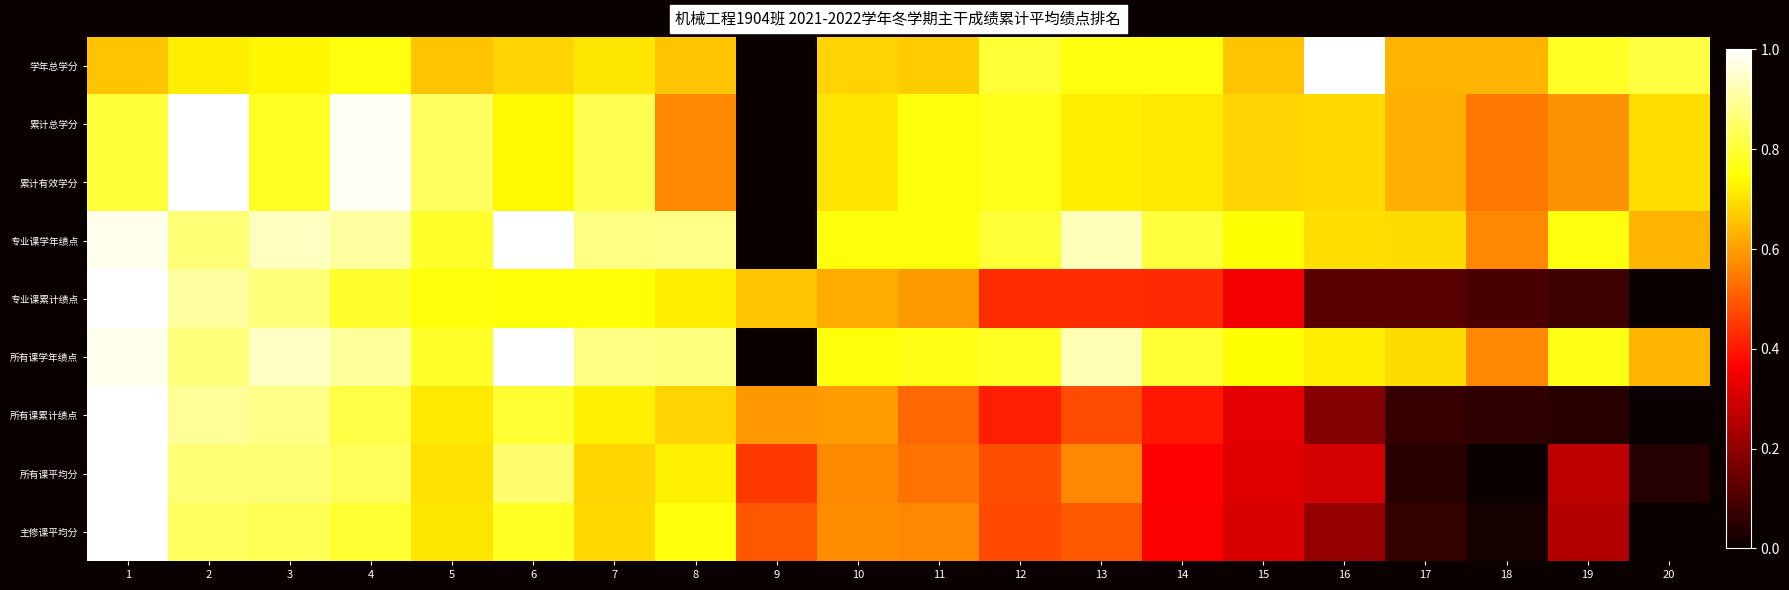

Reading right to left, transcribe all the data shown in this chart.

学年总学分: 20=0.8	19=0.8	18=0.6	17=0.6	16=1.0	15=0.7	14=0.8	13=0.8	12=0.8	11=0.7	10=0.7	9=0.0	8=0.7	7=0.7	6=0.7	5=0.7	4=0.8	3=0.7	2=0.7	1=0.7
累计总学分: 20=0.7	19=0.6	18=0.5	17=0.6	16=0.7	15=0.7	14=0.7	13=0.7	12=0.8	11=0.8	10=0.7	9=0.0	8=0.6	7=0.8	6=0.7	5=0.8	4=1.0	3=0.8	2=1.0	1=0.8
累计有效学分: 20=0.7	19=0.6	18=0.5	17=0.6	16=0.7	15=0.7	14=0.7	13=0.7	12=0.8	11=0.8	10=0.7	9=0.0	8=0.6	7=0.8	6=0.7	5=0.8	4=1.0	3=0.8	2=1.0	1=0.8
专业课学年绩点: 20=0.6	19=0.8	18=0.6	17=0.7	16=0.7	15=0.7	14=0.8	13=0.9	12=0.8	11=0.8	10=0.8	9=0.0	8=0.9	7=0.9	6=1.0	5=0.8	4=0.9	3=0.9	2=0.9	1=1.0
专业课累计绩点: 20=0.0	19=0.1	18=0.1	17=0.1	16=0.1	15=0.3	14=0.4	13=0.4	12=0.4	11=0.6	10=0.6	9=0.7	8=0.7	7=0.8	6=0.8	5=0.8	4=0.8	3=0.9	2=0.9	1=1.0
所有课学年绩点: 20=0.6	19=0.8	18=0.6	17=0.7	16=0.7	15=0.7	14=0.8	13=0.9	12=0.8	11=0.8	10=0.8	9=0.0	8=0.9	7=0.9	6=1.0	5=0.8	4=0.9	3=0.9	2=0.9	1=1.0
所有课累计绩点: 20=0.0	19=0.0	18=0.1	17=0.1	16=0.2	15=0.3	14=0.4	13=0.5	12=0.4	11=0.5	10=0.6	9=0.6	8=0.7	7=0.7	6=0.8	5=0.7	4=0.8	3=0.9	2=0.9	1=1.0
所有课平均分: 20=0.0	19=0.3	18=0.0	17=0.0	16=0.3	15=0.3	14=0.4	13=0.6	12=0.5	11=0.5	10=0.6	9=0.5	8=0.7	7=0.7	6=0.9	5=0.7	4=0.8	3=0.9	2=0.9	1=1.0
主修课平均分: 20=0.0	19=0.3	18=0.0	17=0.1	16=0.2	15=0.3	14=0.4	13=0.5	12=0.5	11=0.6	10=0.6	9=0.5	8=0.8	7=0.7	6=0.8	5=0.7	4=0.8	3=0.8	2=0.8	1=1.0